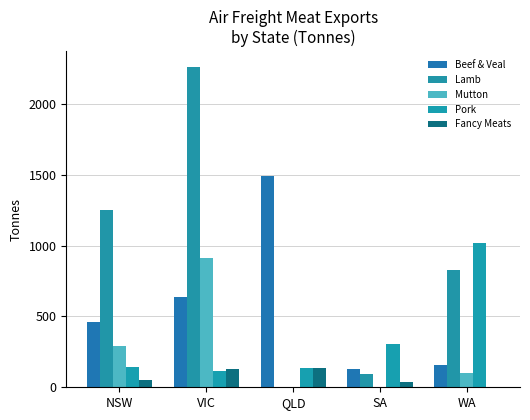

Which series has the largest range (max minus min)?

Lamb